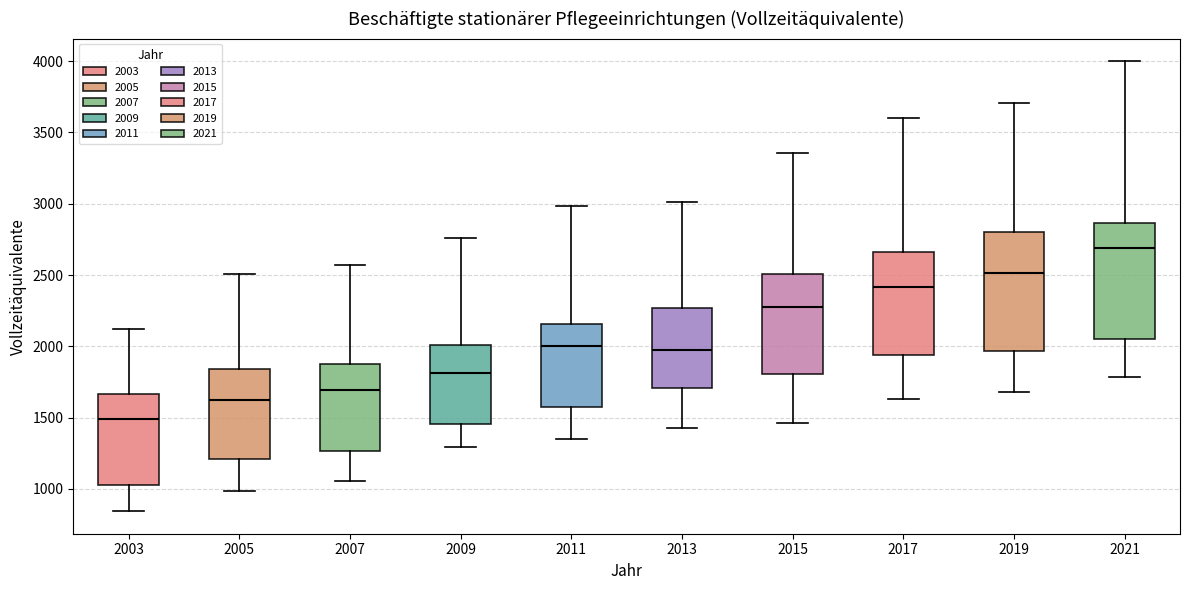

Reading left to right, transcribe this box plot: for each box, give where its median line is, the range the box spans, and where its two whiskers end, as read against the y-axis. The values are not printed on the chart, so give them approximately, as read against the axis.

2003: median 1500, box 1000 to 1650, whiskers 850 to 2100
2005: median 1600, box 1200 to 1850, whiskers 1000 to 2500
2007: median 1700, box 1250 to 1900, whiskers 1050 to 2550
2009: median 1800, box 1450 to 2000, whiskers 1300 to 2750
2011: median 2000, box 1600 to 2150, whiskers 1350 to 3000
2013: median 1950, box 1700 to 2250, whiskers 1400 to 3000
2015: median 2300, box 1800 to 2500, whiskers 1450 to 3350
2017: median 2400, box 1950 to 2650, whiskers 1650 to 3600
2019: median 2500, box 1950 to 2800, whiskers 1700 to 3700
2021: median 2700, box 2050 to 2850, whiskers 1800 to 4000